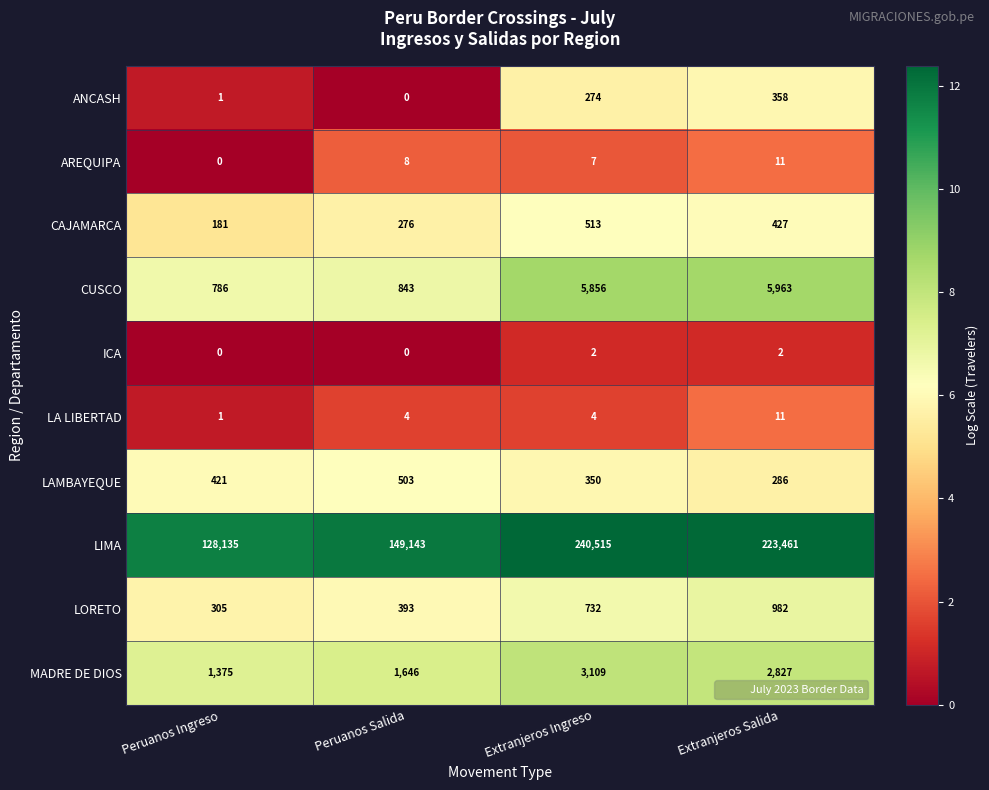

The AREQUIPA series shows 3 at Extranjeros Salida. True or false?

False